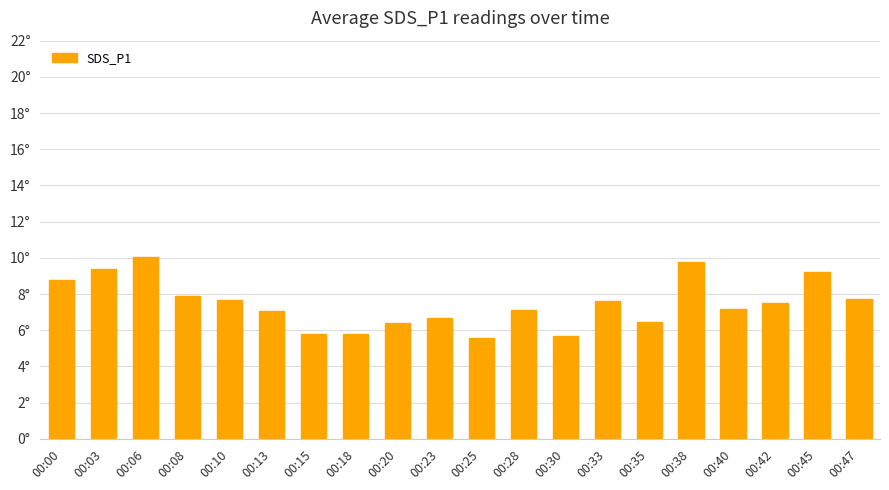

What is the ratio of the value at 00:10 to the value at 00:13?

1.1